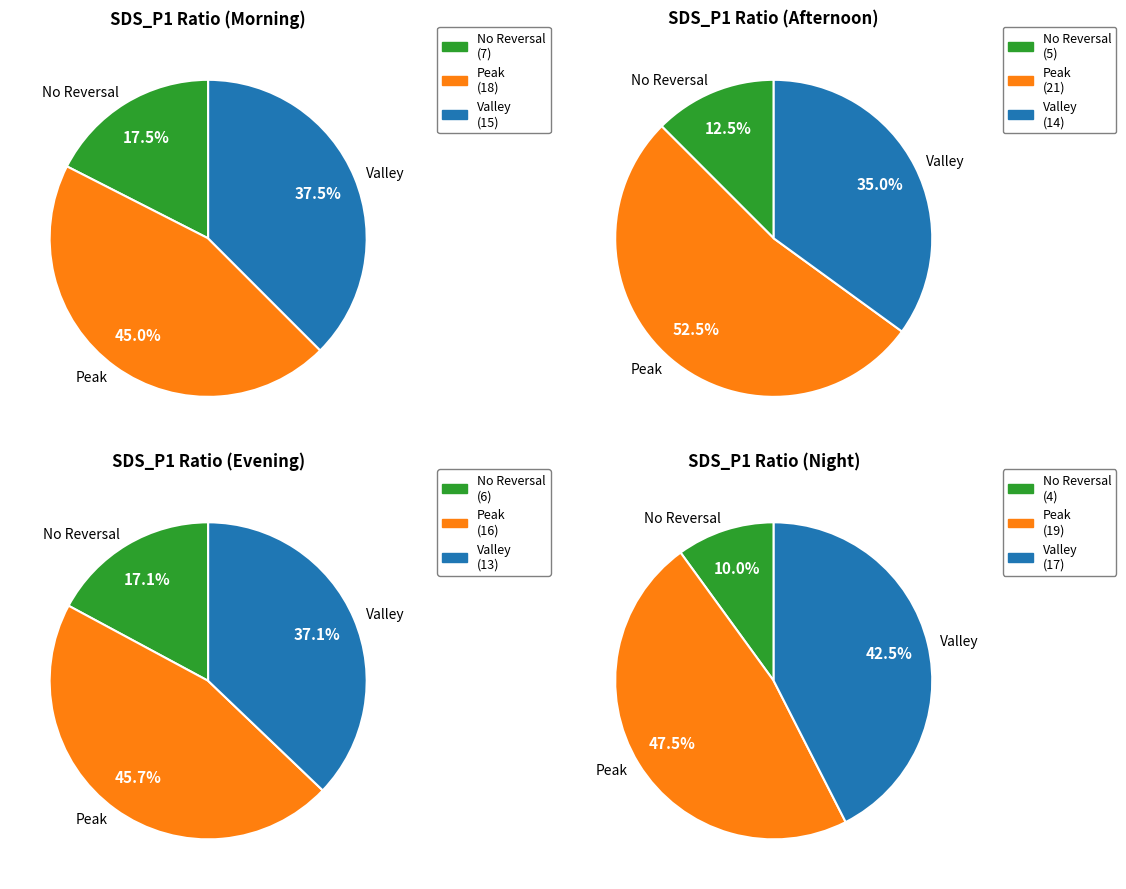

Is it true that Min_cycle=29 is 24% of the pie?

False